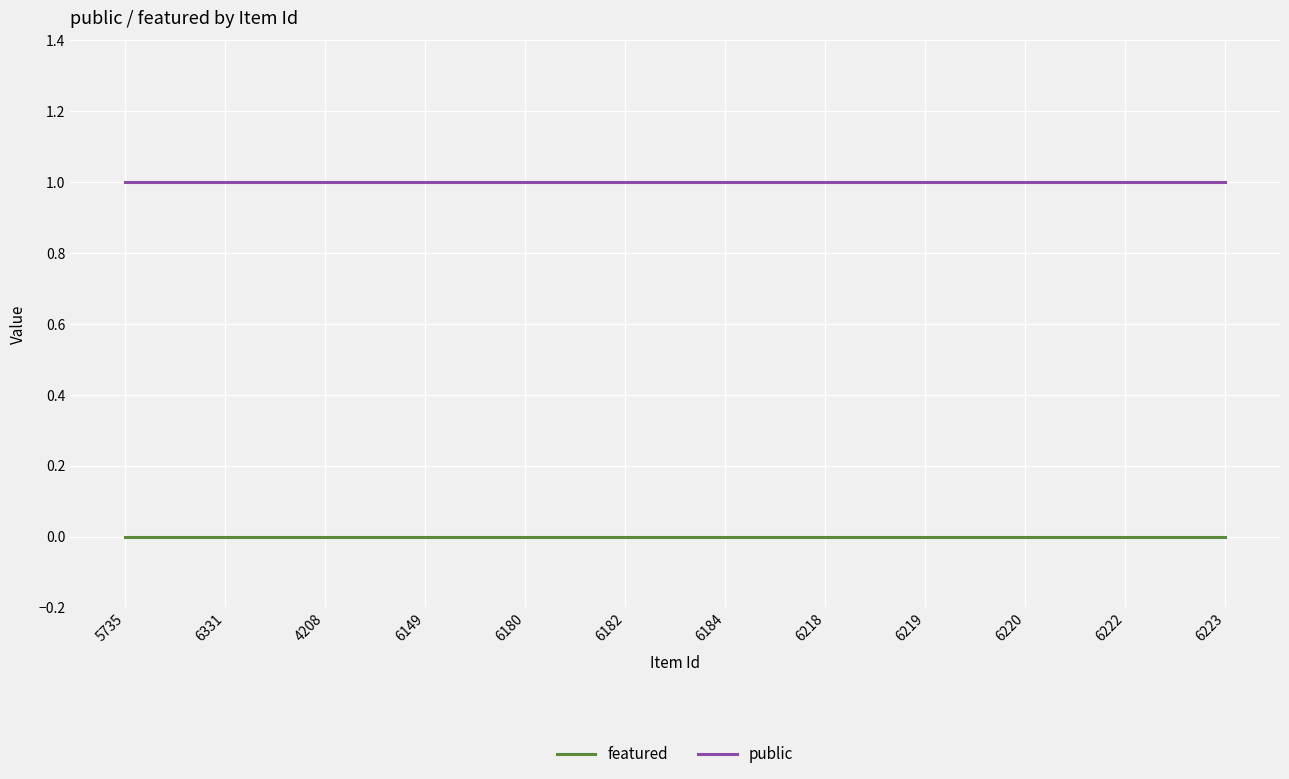

True or false: featured and public intersect in this chart.

False